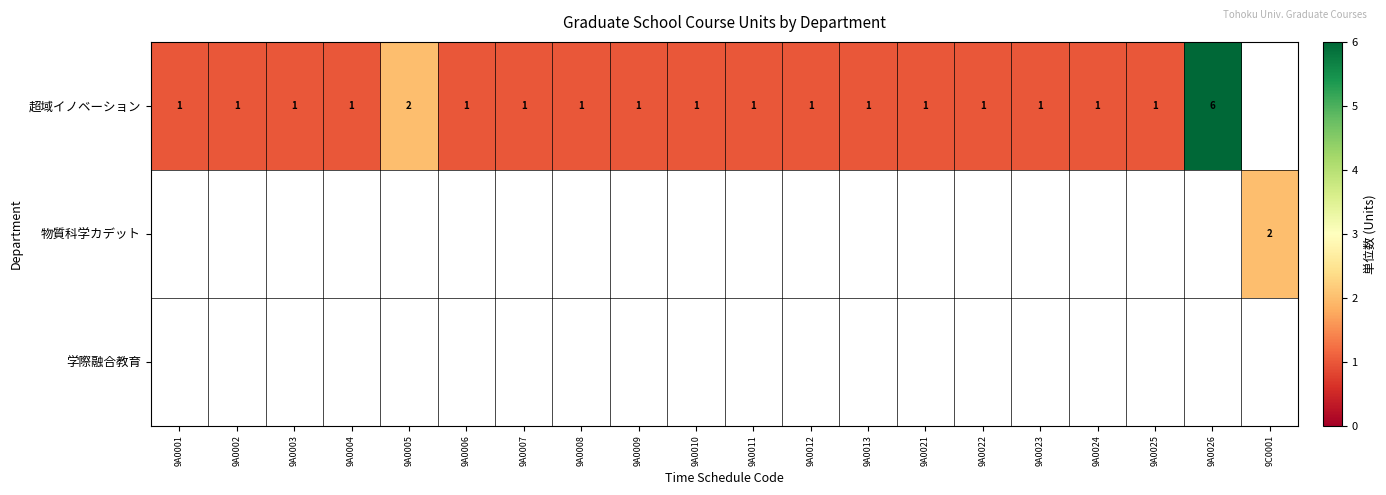

Is it true that 超域イノベーション equals 1 at 9A0012?

True